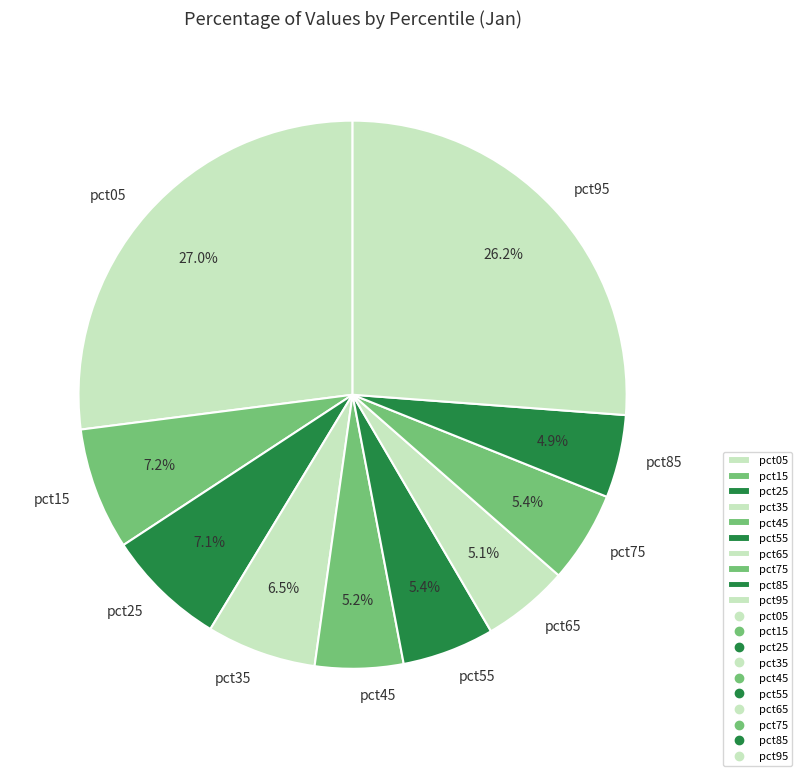

Between pct25 and pct65, which is larger?

pct25